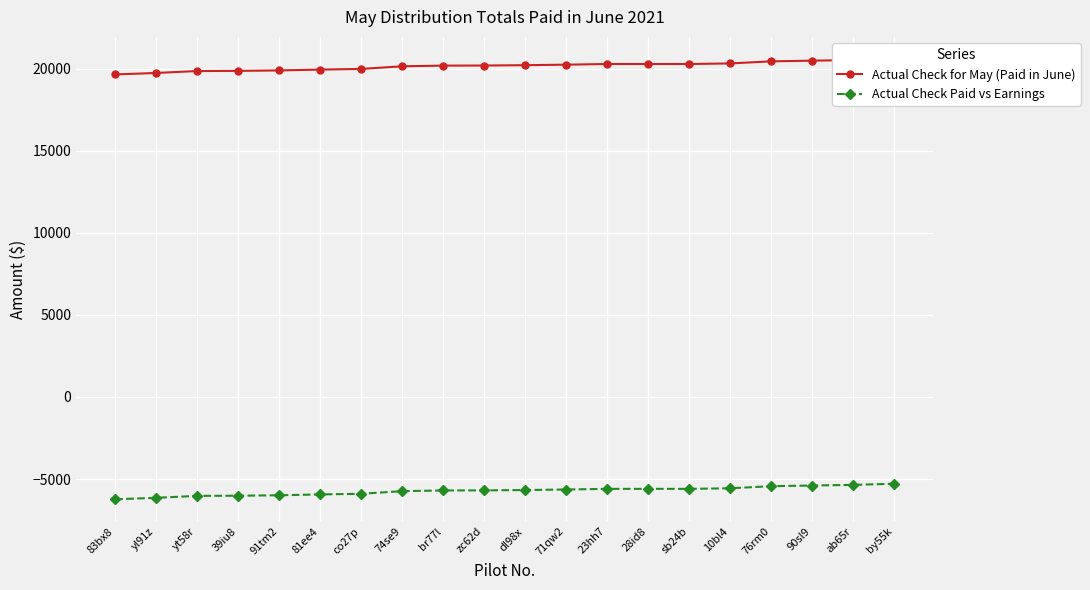

True or false: Actual Check for May (Paid in June) and Actual Check Paid vs Earnings intersect in this chart.

False